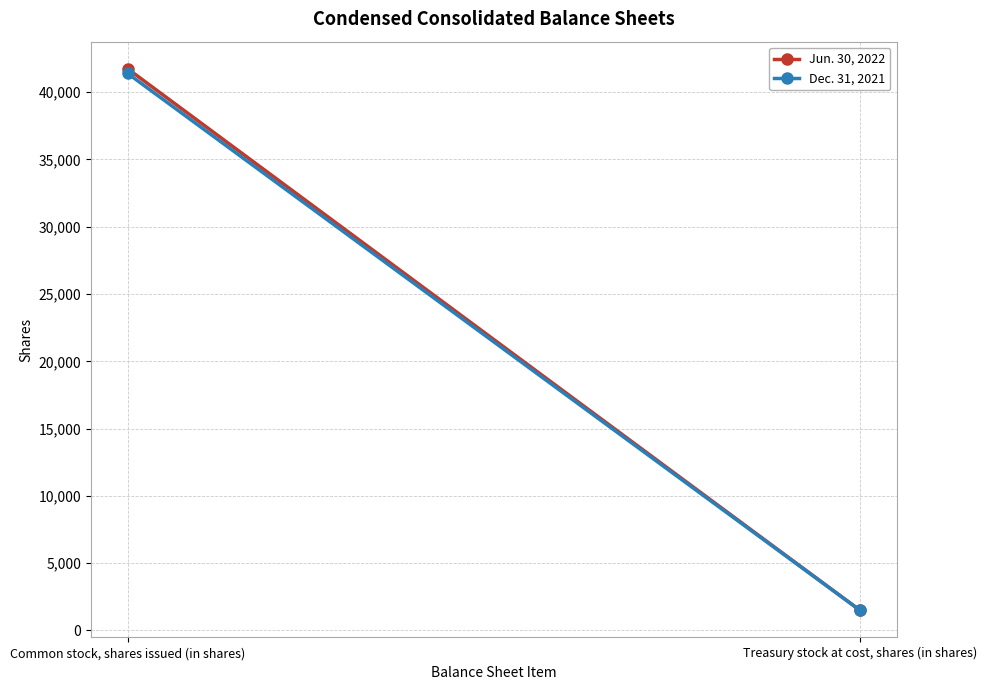

The value of Dec. 31, 2021 at Treasury stock at cost, shares (in shares) is 2139. True or false?

False